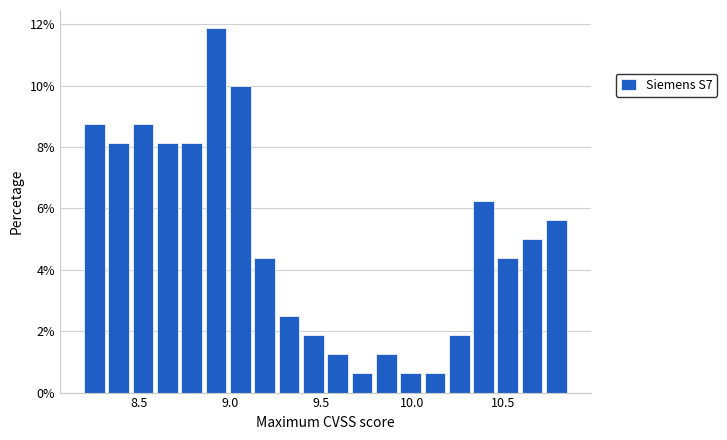

Around what value on the x-axis is the tallest bar? Give the approximate position of its centre, as read against the axis.

8.90